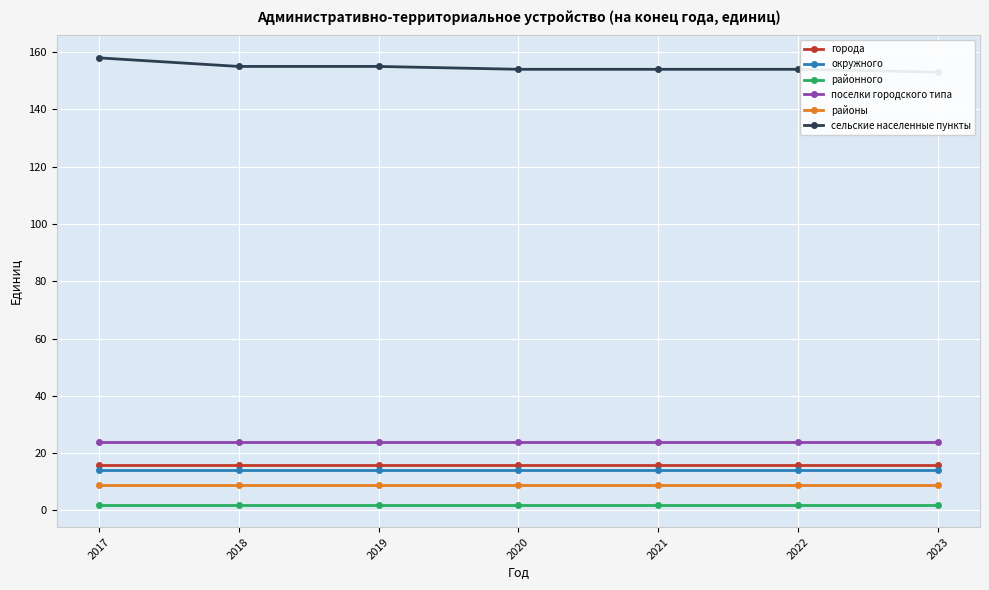

True or false: города has a value of 16 at 2020.

True